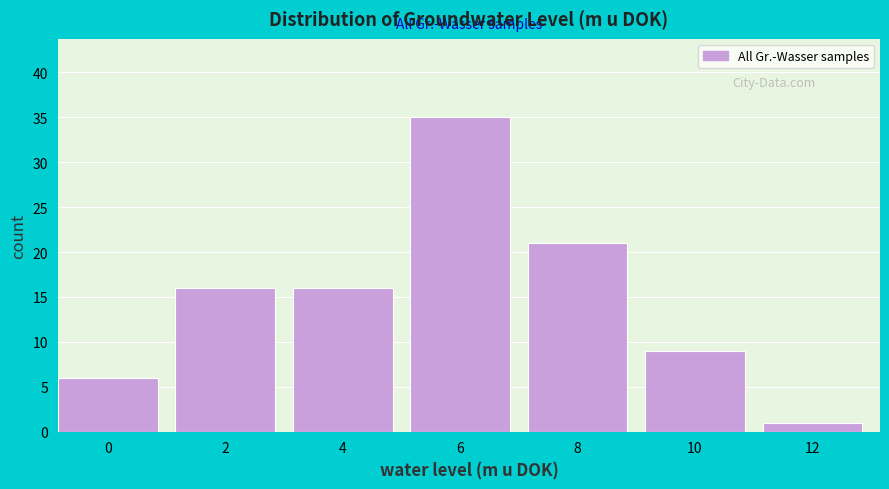

Reading left to right, extract all data points from this chart.

0=6	2=16	4=16	6=35	8=21	10=9	12=1